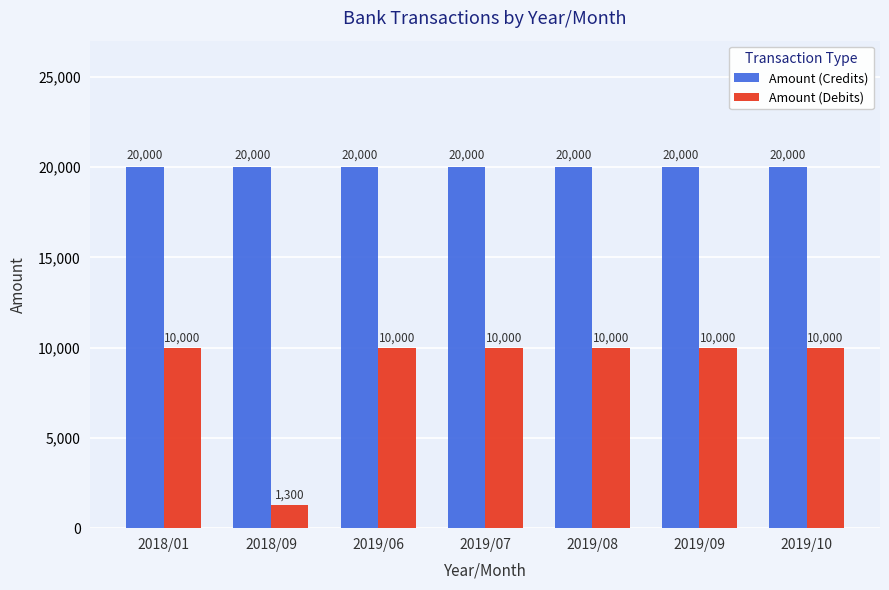

Reading right to left, what are all the values shown in this chart?

Amount (Credits): 20000	20000	20000	20000	20000	20000	20000
Amount (Debits): 10000	10000	10000	10000	10000	1300	10000